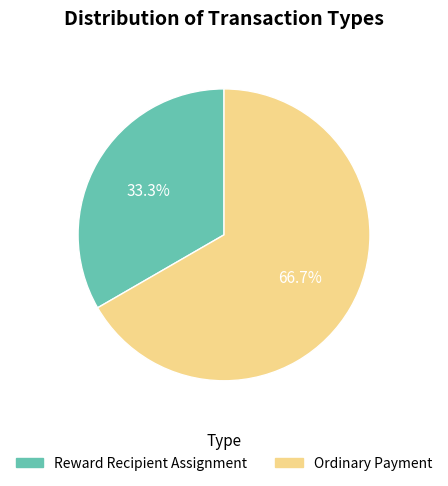

What percentage do Ordinary Payment and Reward Recipient Assignment together represent?

100.0%